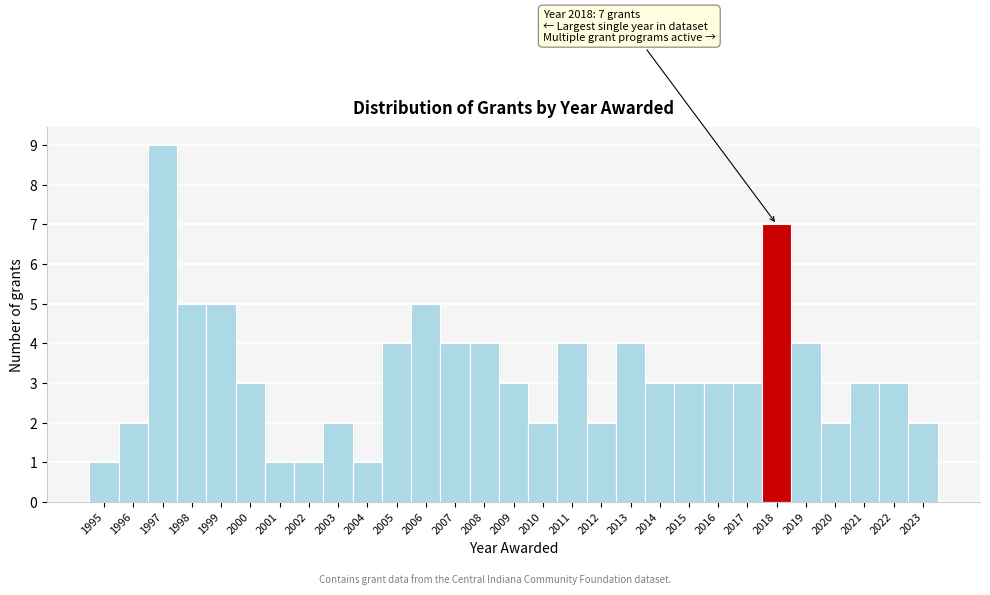

Which range on the x-axis has the tallest bar?

1996.5 to 1997.5